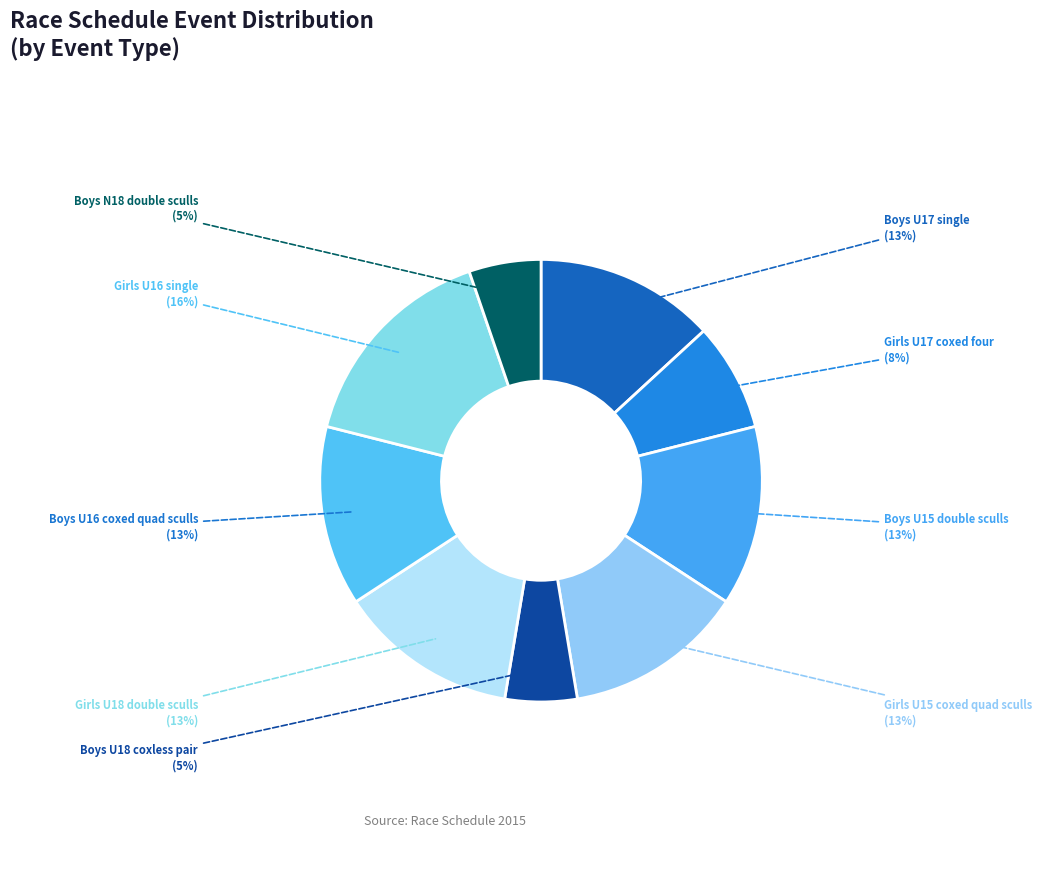

To the nearest percent, what is the average slice percentage?

11%